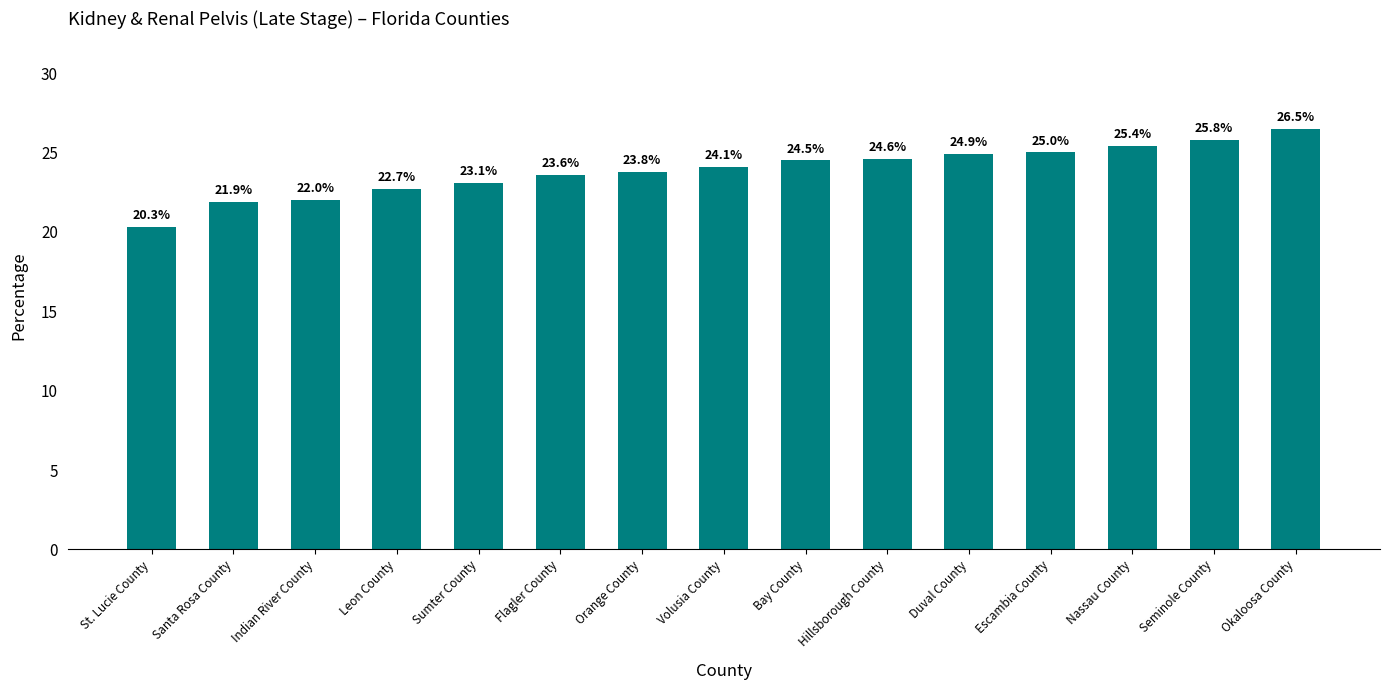

What is the difference between the maximum and second lowest values?

4.6